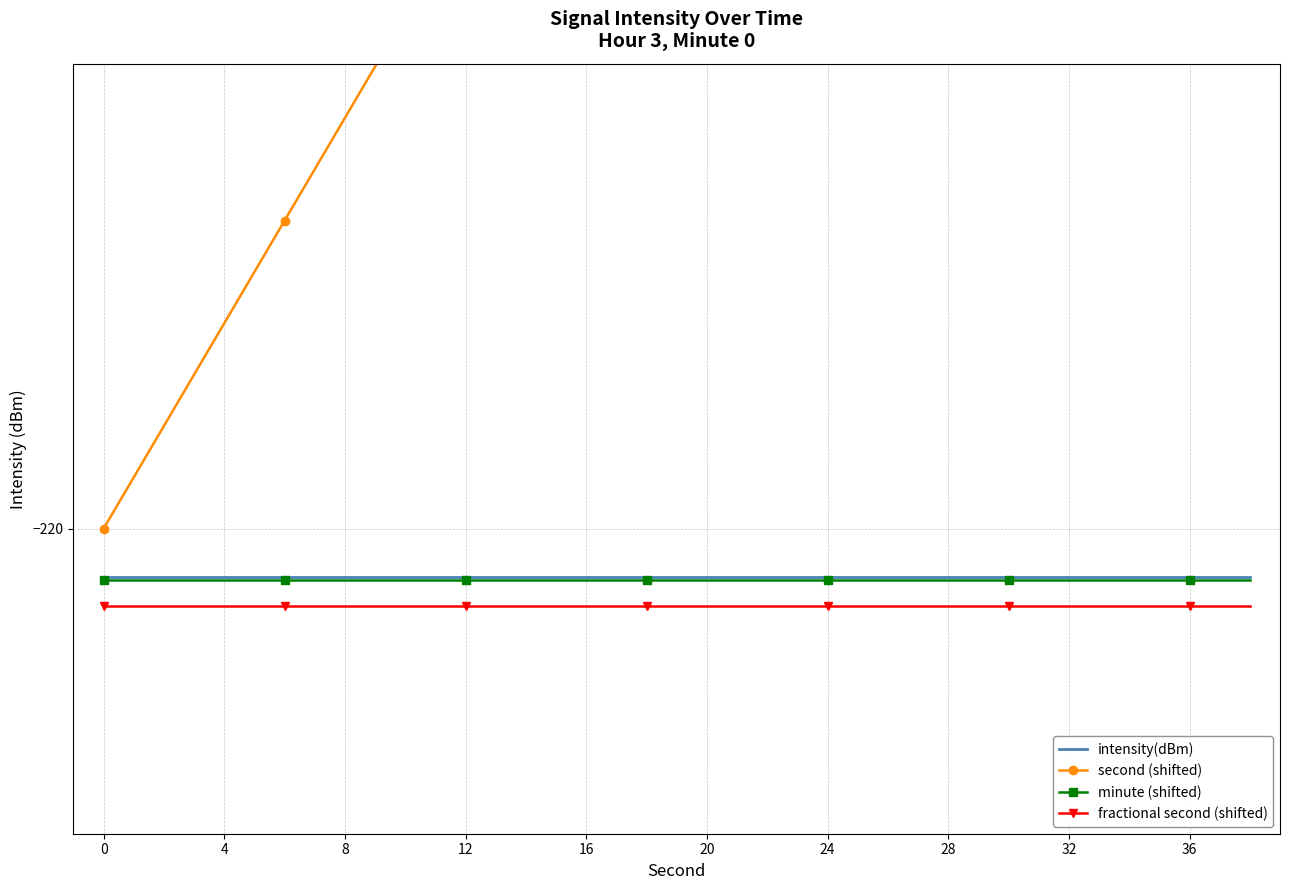

True or false: fractional second (shifted) and second (shifted) cross at least once.

False